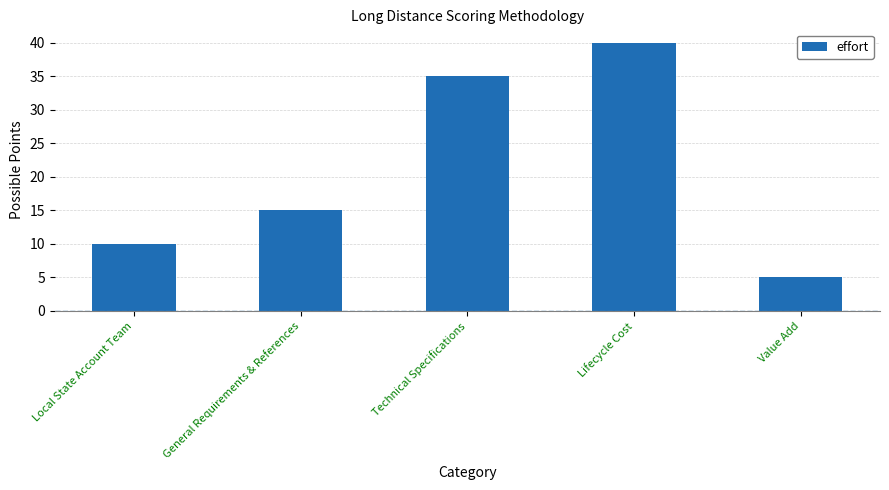

What is the difference between the maximum and minimum values?

35